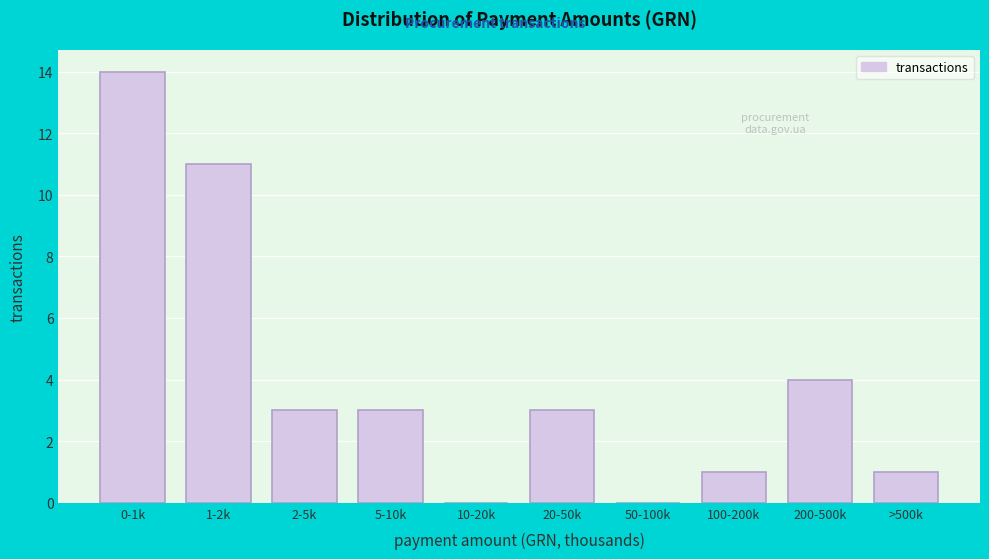

Reading right to left, transcribe all the data shown in this chart.

>500k=1	200-500k=4	100-200k=1	50-100k=0	20-50k=3	10-20k=0	5-10k=3	2-5k=3	1-2k=11	0-1k=14